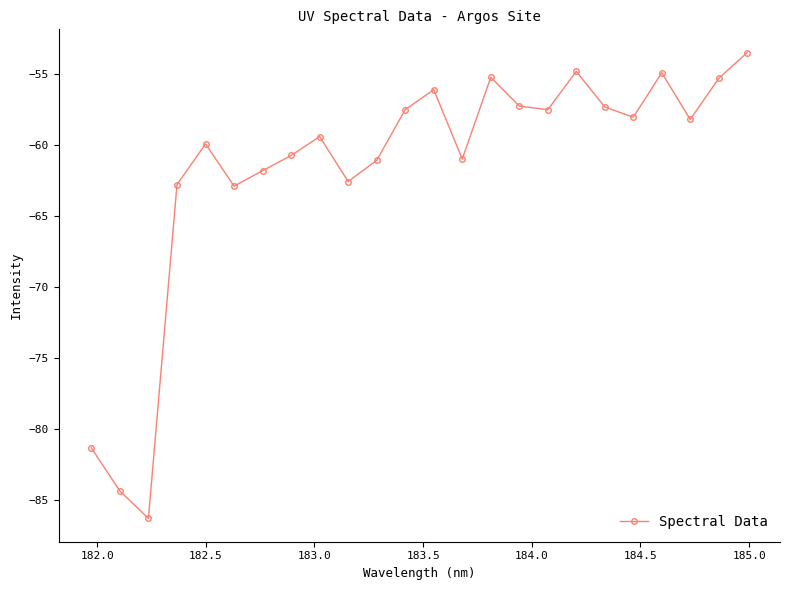

What is the value of the 13th point from the left?

-56.1